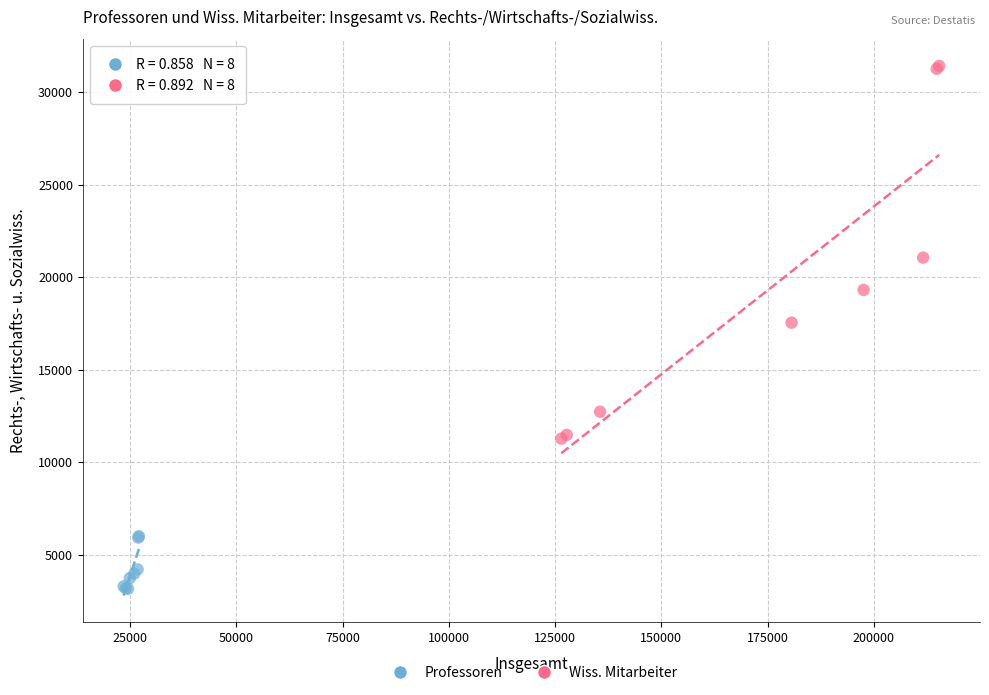

Which series contains the highest Y value?

Wiss. Mitarbeiter